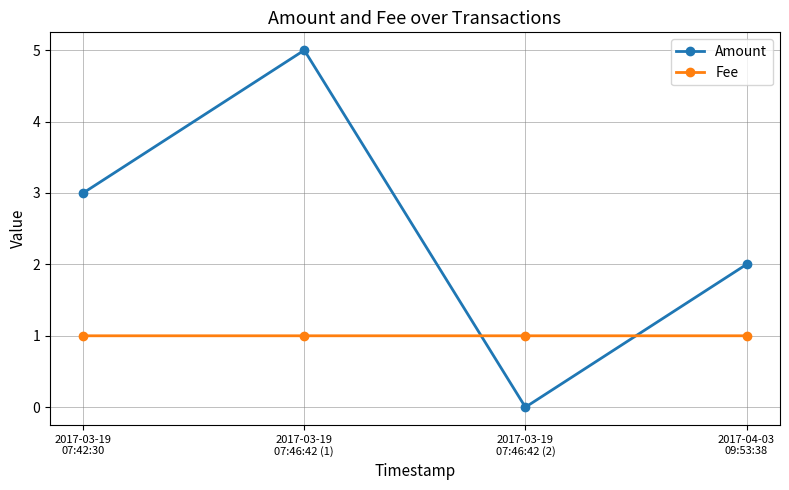

Read the Fee value at 2017-03-19
07:46:42 (2).

1.0